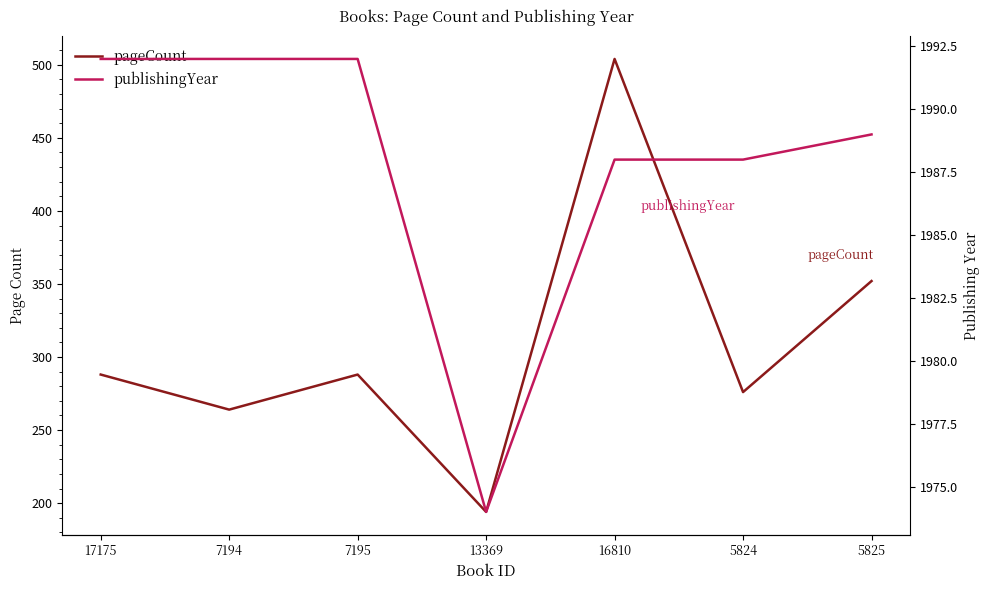

Is it true that publishingYear equals 1314 at 7194?

False